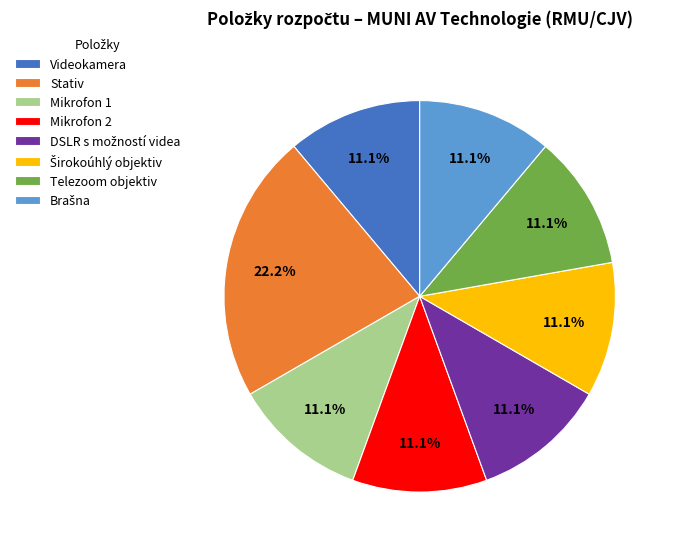

Which category has the biggest portion of the pie?

Stativ